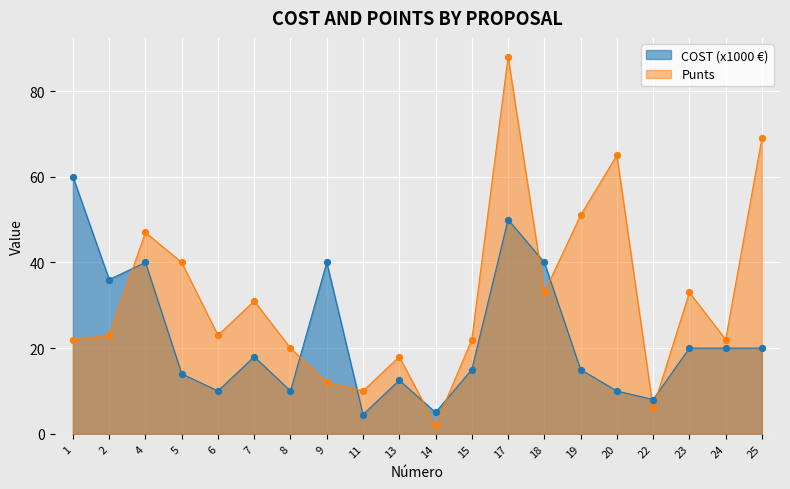

Which series reaches the maximum Y coordinate?

Punts